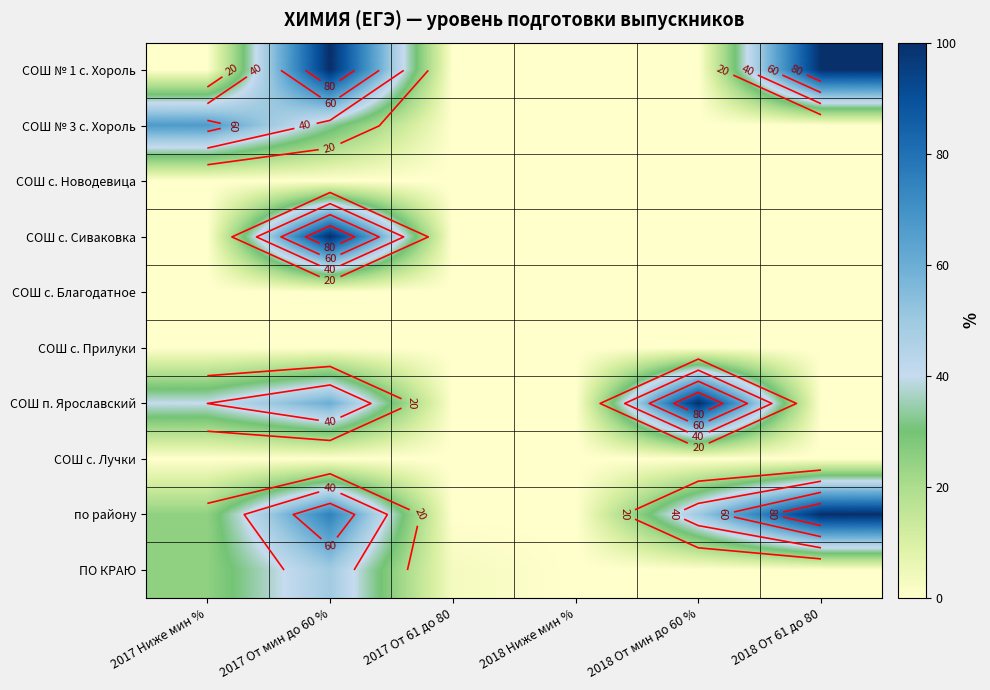

Is the value of СОШ с. Благодатное at 2018 От 61 до 80 greater than the value of ПО КРАЮ at 2017 Ниже мин %?

No